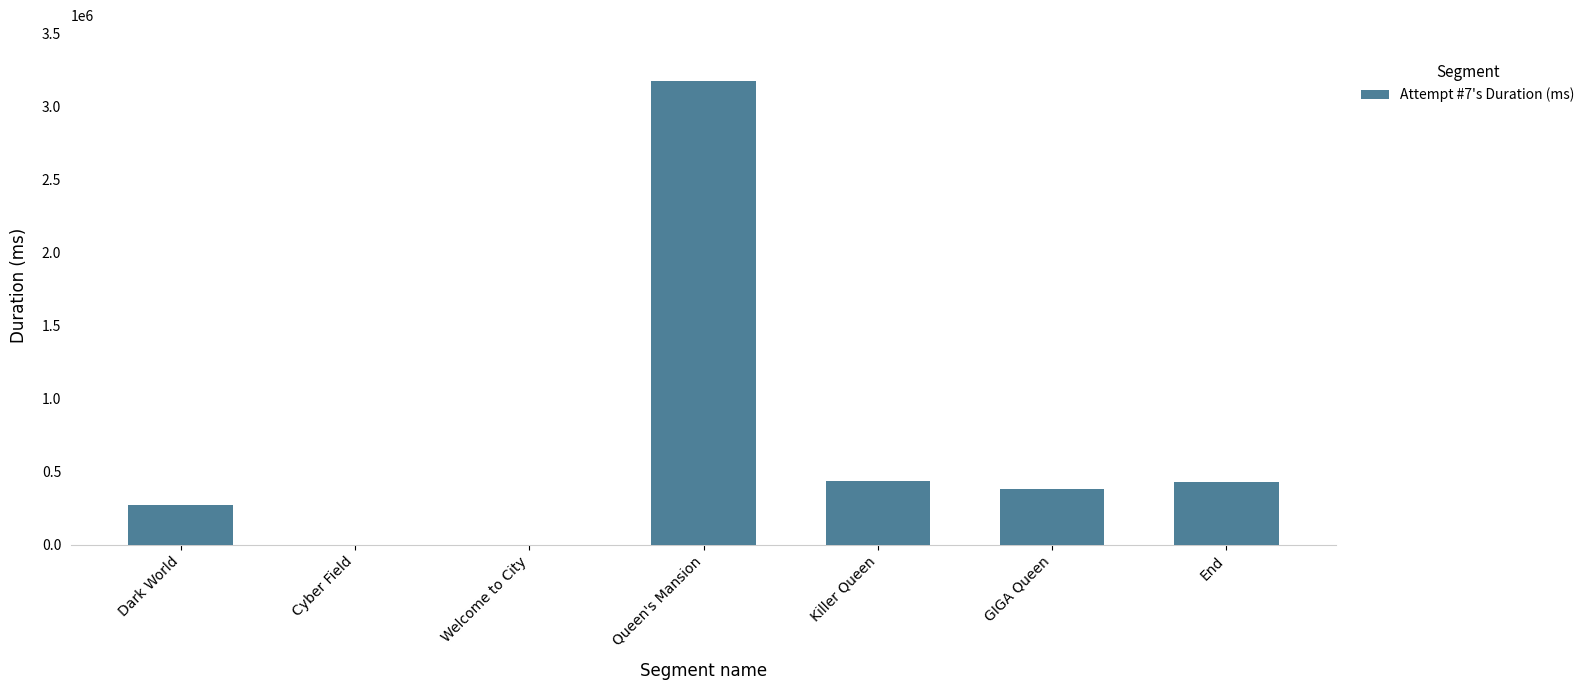

Which label corresponds to the largest value in the chart?

Queen's Mansion